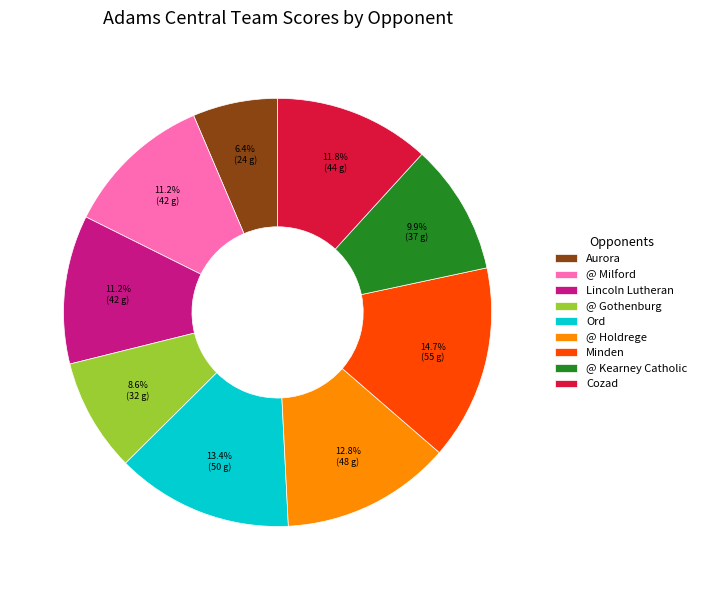

Approximately how many times larger is the value at @ Kearney Catholic compared to Aurora?

1.5